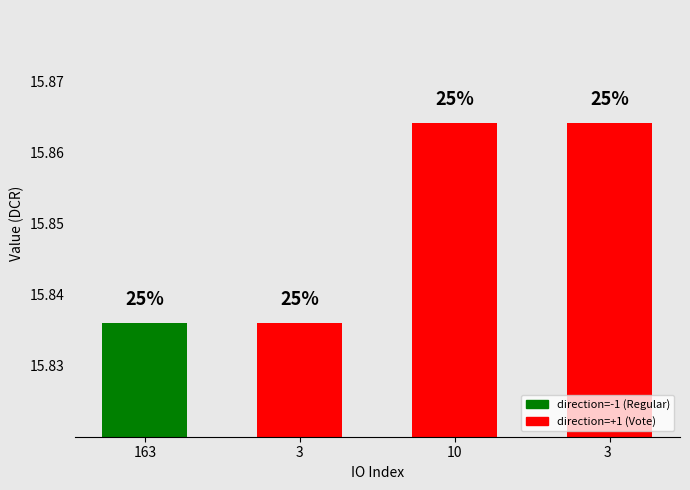

Which has a higher value, 163 or 3 ?

3 